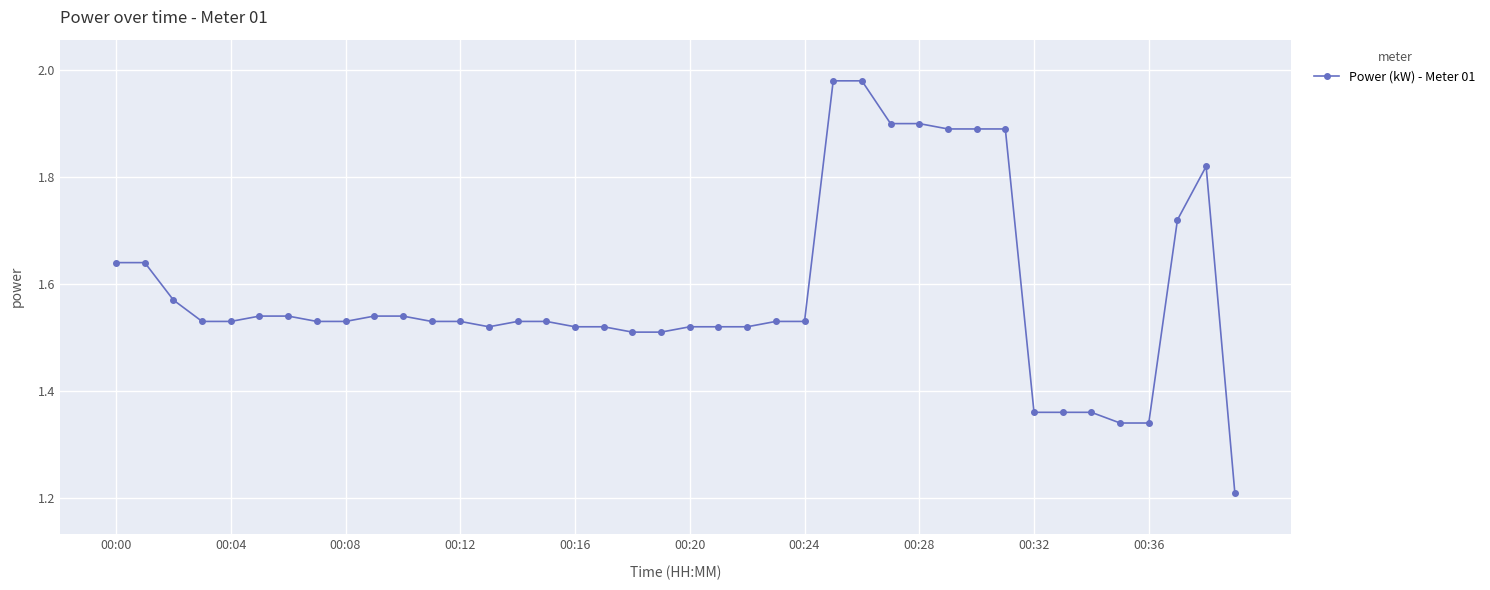

What is the difference between the second highest and second lowest values?

0.6